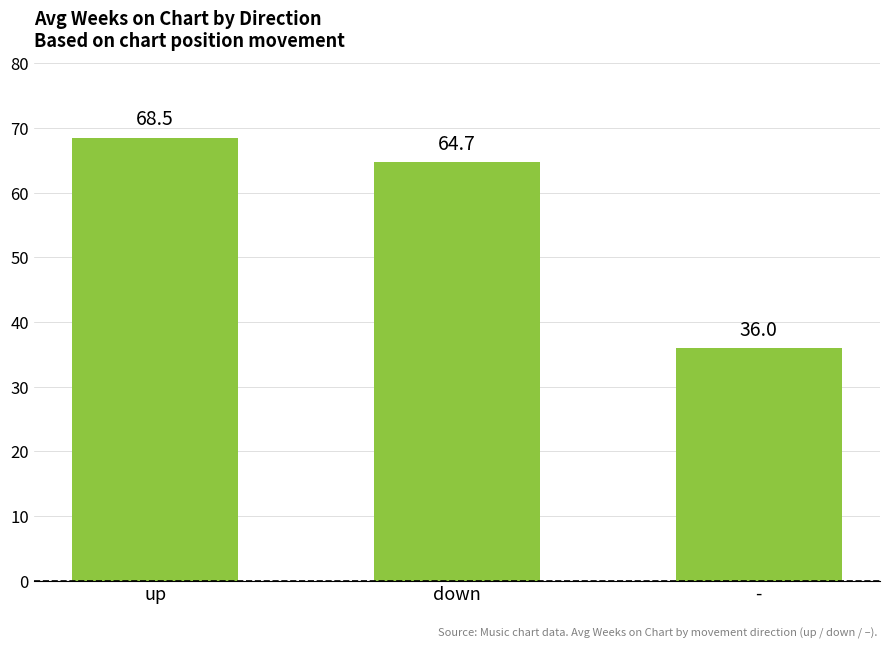

Which category has the highest value across all series?

up